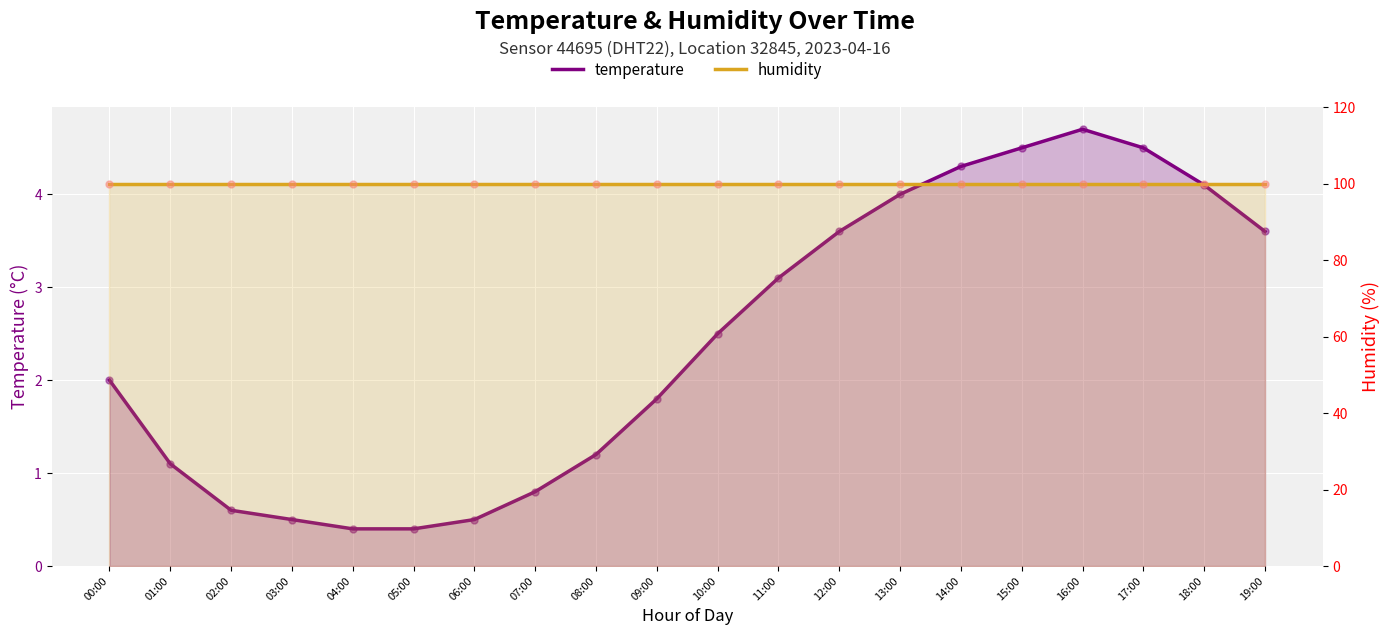

Which series reaches the maximum Y coordinate?

humidity